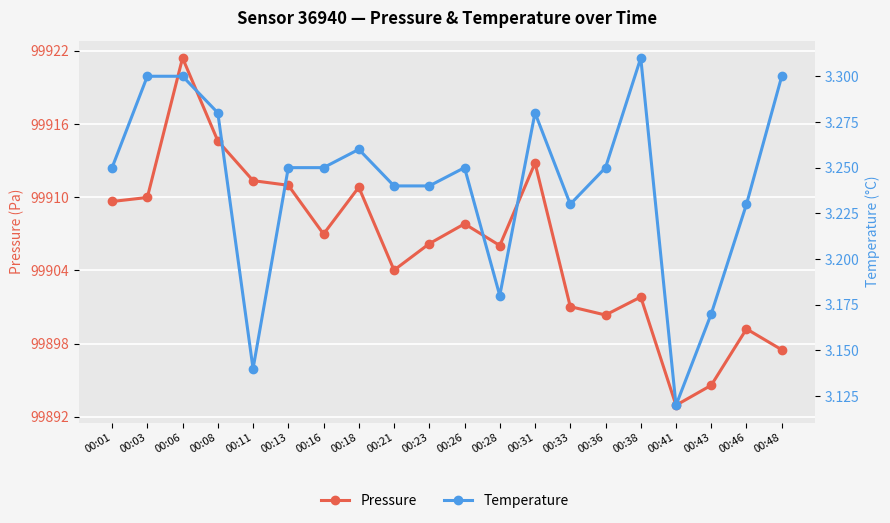

What is the value of the Pressure point at the 19th from the left?

99899.2